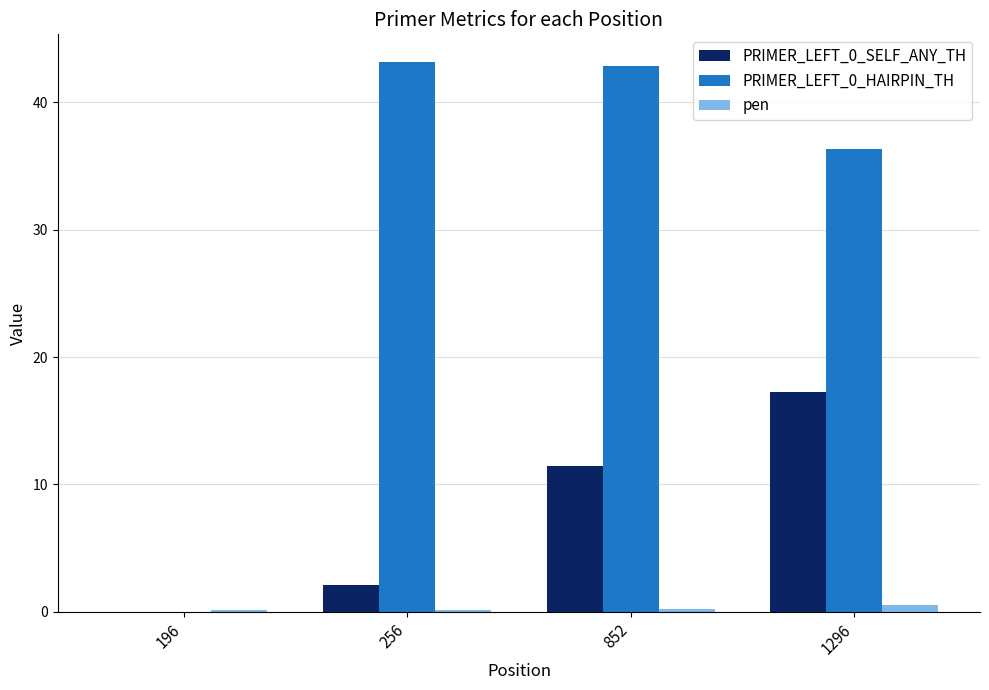

What is the average value of the pen series?

0.2